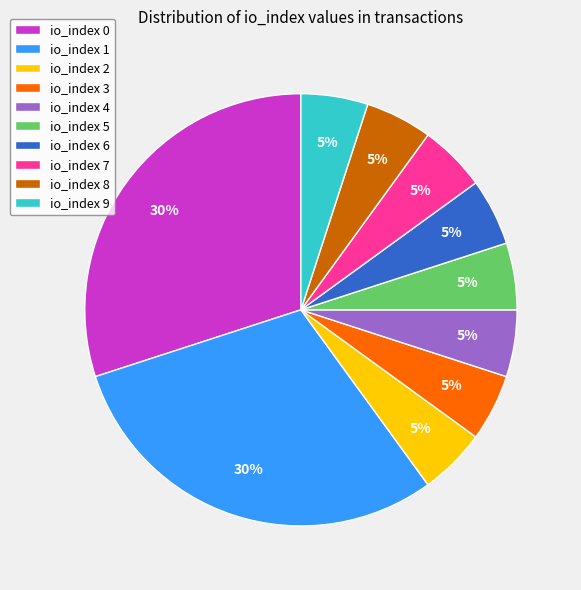

To the nearest percent, what is the combined percentage of io_index 0 and io_index 4?

35%